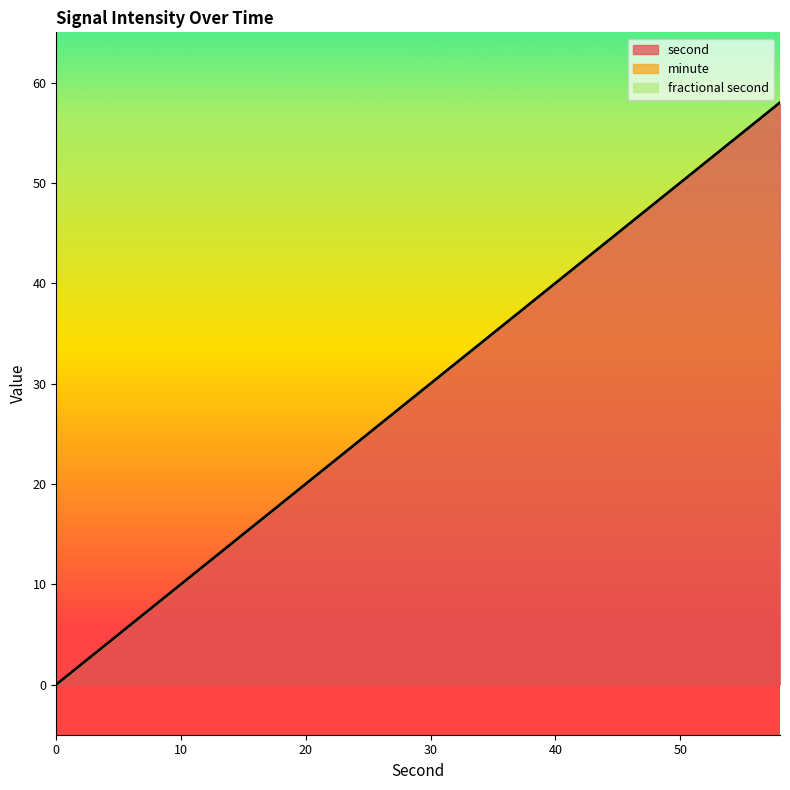

True or false: fractional second and minute intersect in this chart.

False